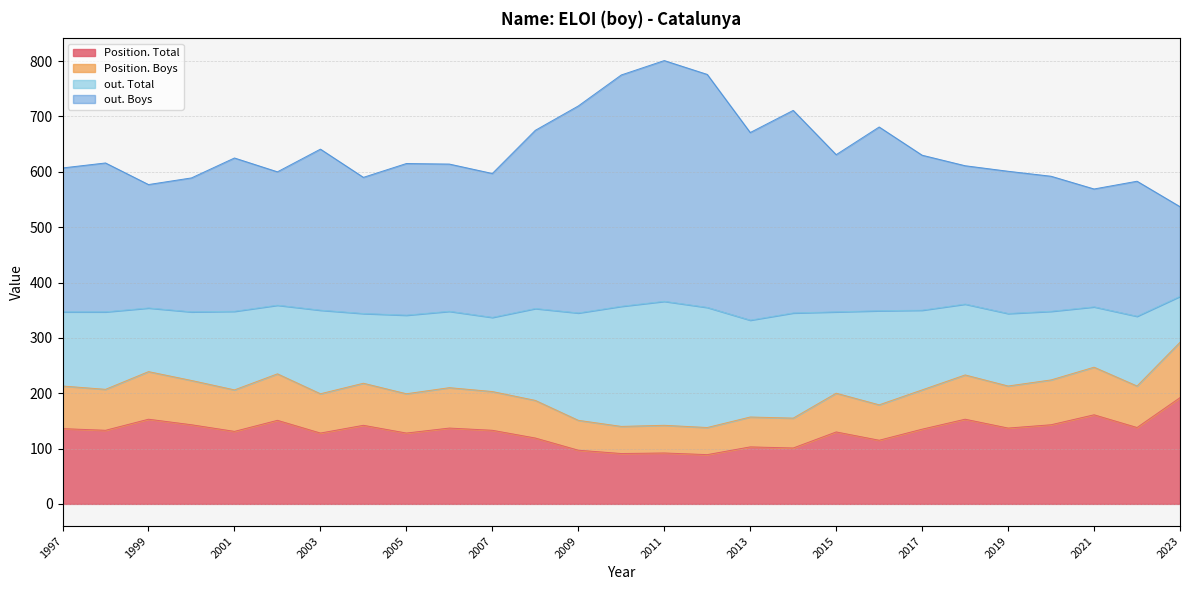

At how many categories does at least one series exceed 93?

27